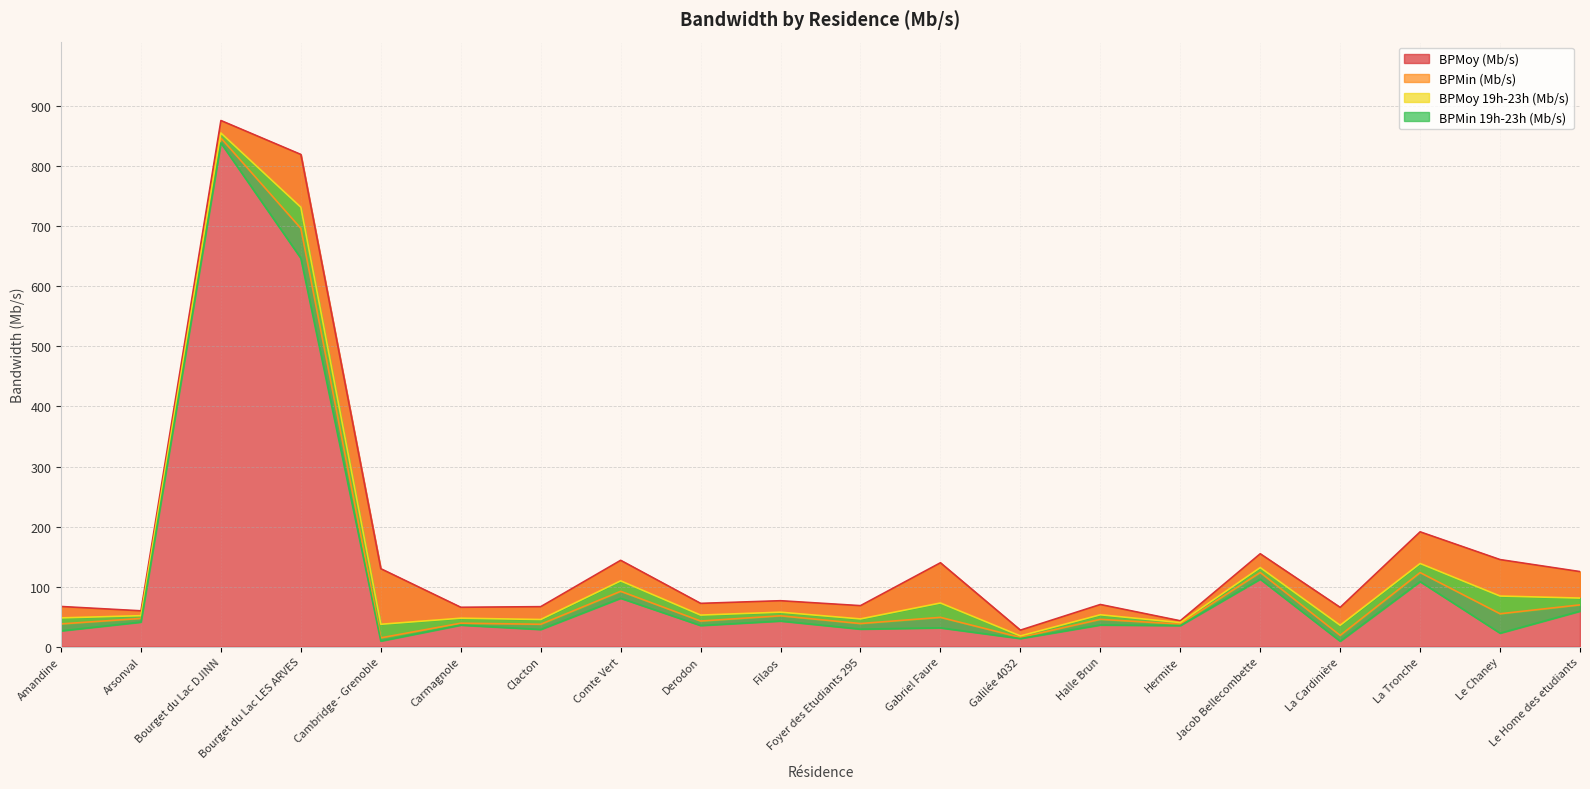

Does the chart display data point markers on the line(s)?

No